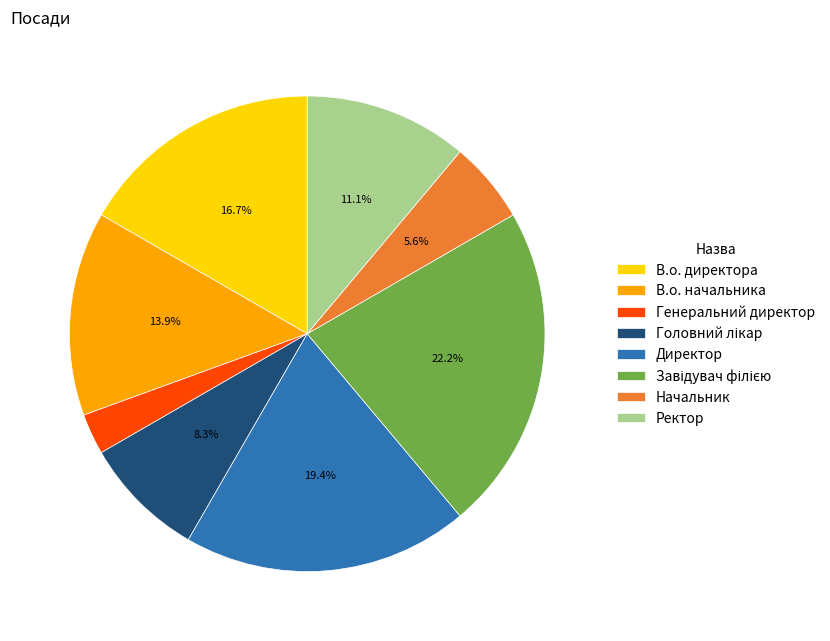

The Директор slice represents 33% of the pie. True or false?

False